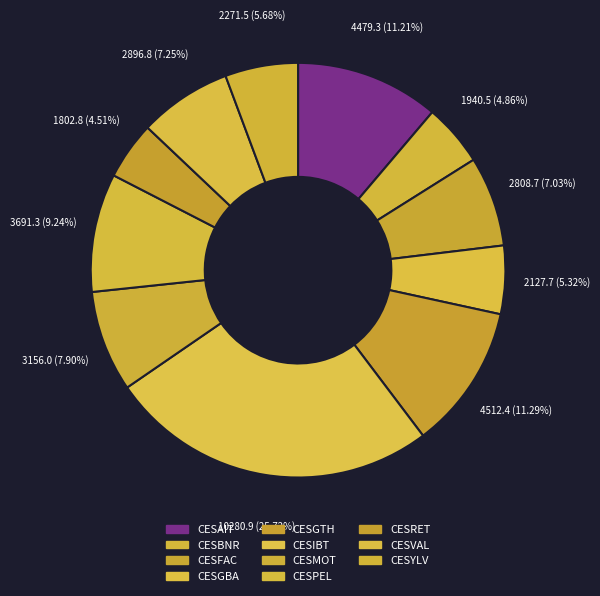

Count the number of slices in the pie.

11